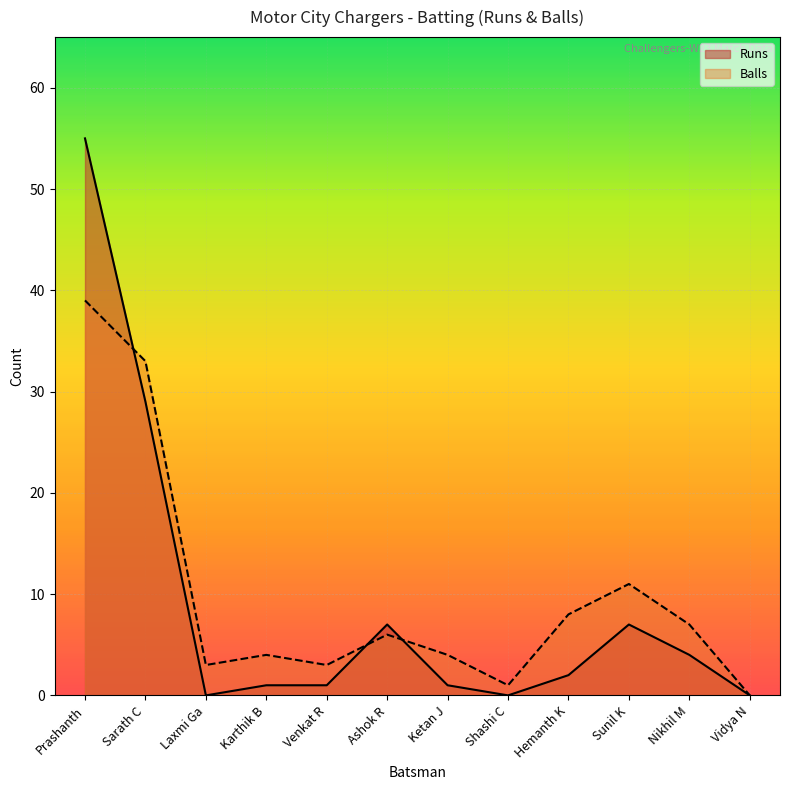

True or false: Runs has a value of 7 at Ashok R.

True